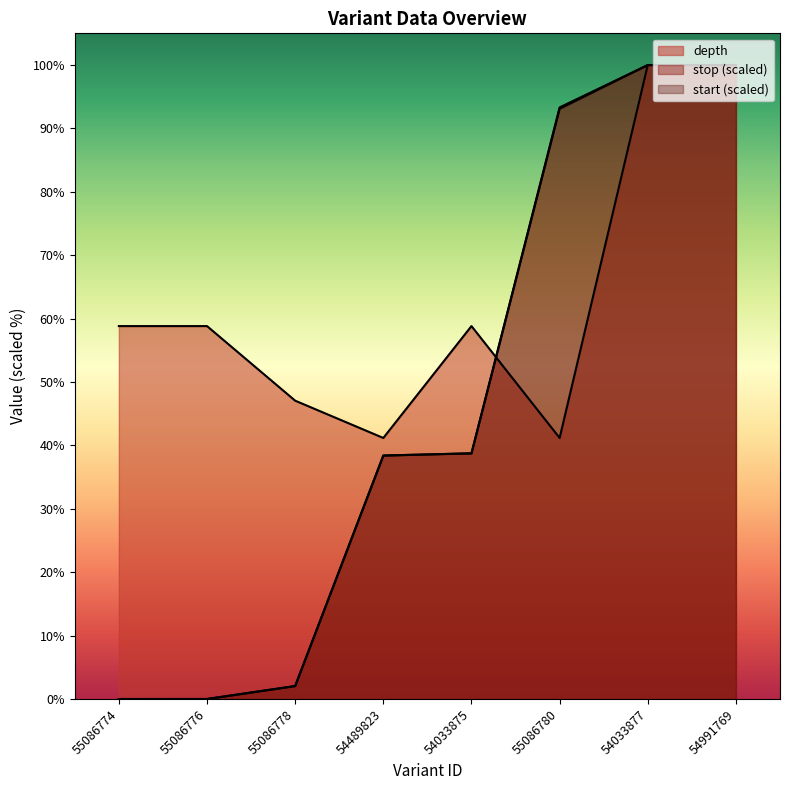

The value of depth at 55086776 is 77.1. True or false?

False